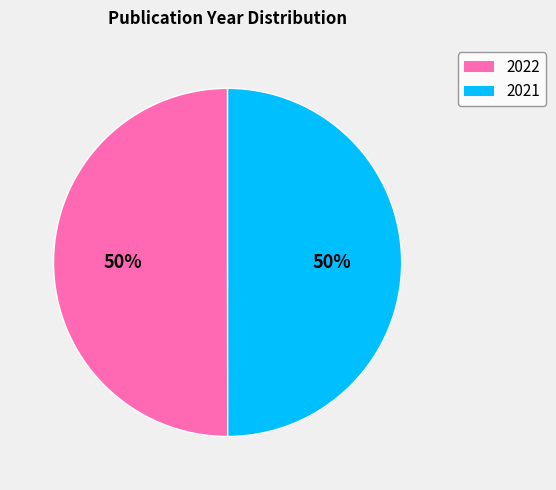

How many segments does this pie chart have?

2